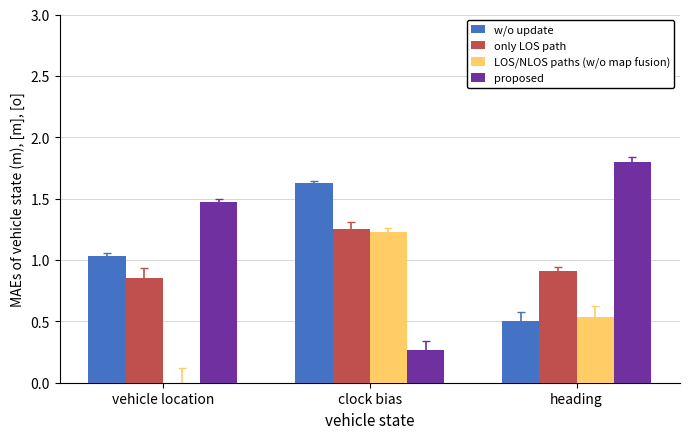

What is the sum of the proposed values at clock bias and vehicle location?

1.7